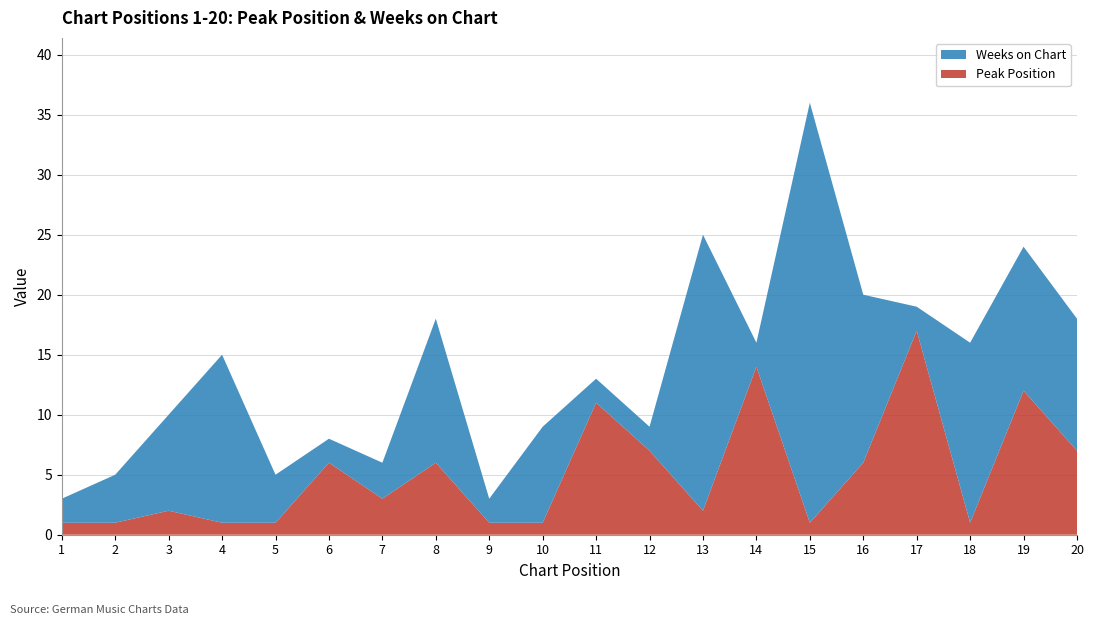

Reading left to right, transcribe all the data shown in this chart.

Peak Position: 1	1	2	1	1	6	3	6	1	1	11	7	2	14	1	6	17	1	12	7
Weeks on Chart: 2	4	8	14	4	2	3	12	2	8	2	2	23	2	35	14	2	15	12	11